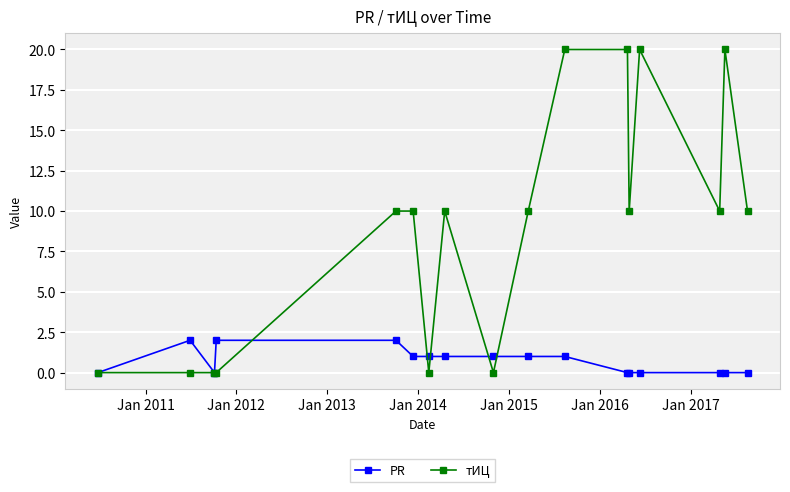

Which series has the largest total across all categories?

тИЦ